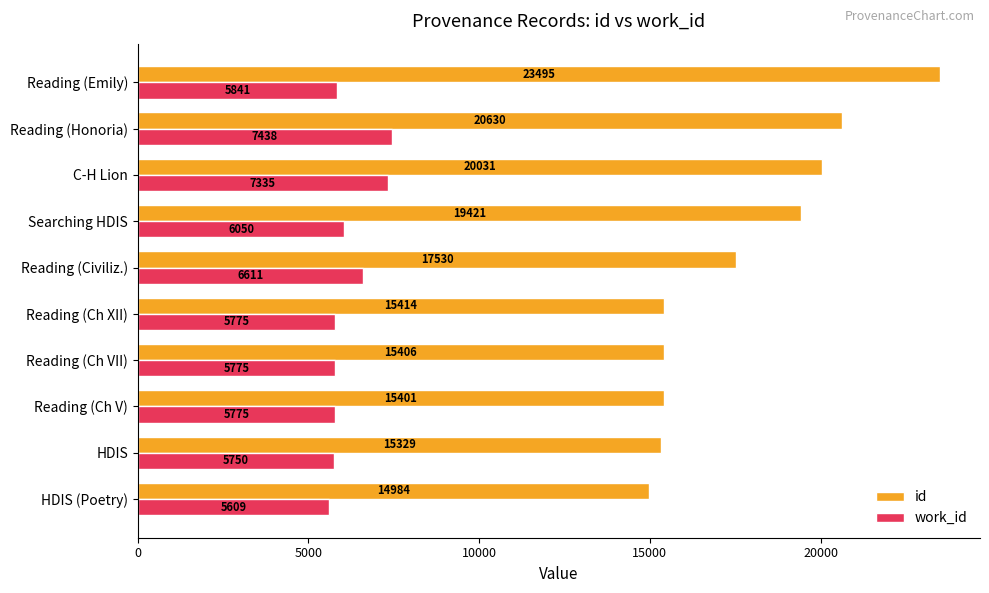

How many data points in work_id are less than 5841?

5